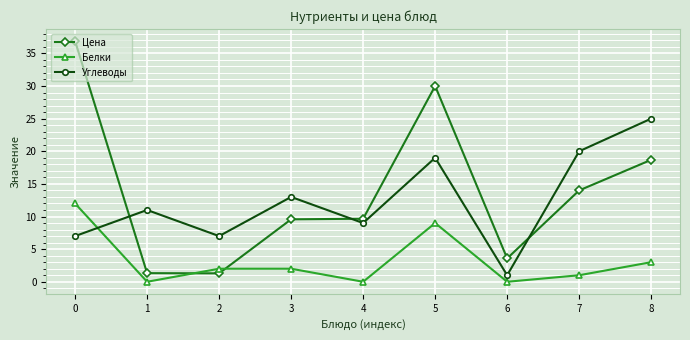

After their last crossing, which series has the higher values: Белки or Цена?

Цена